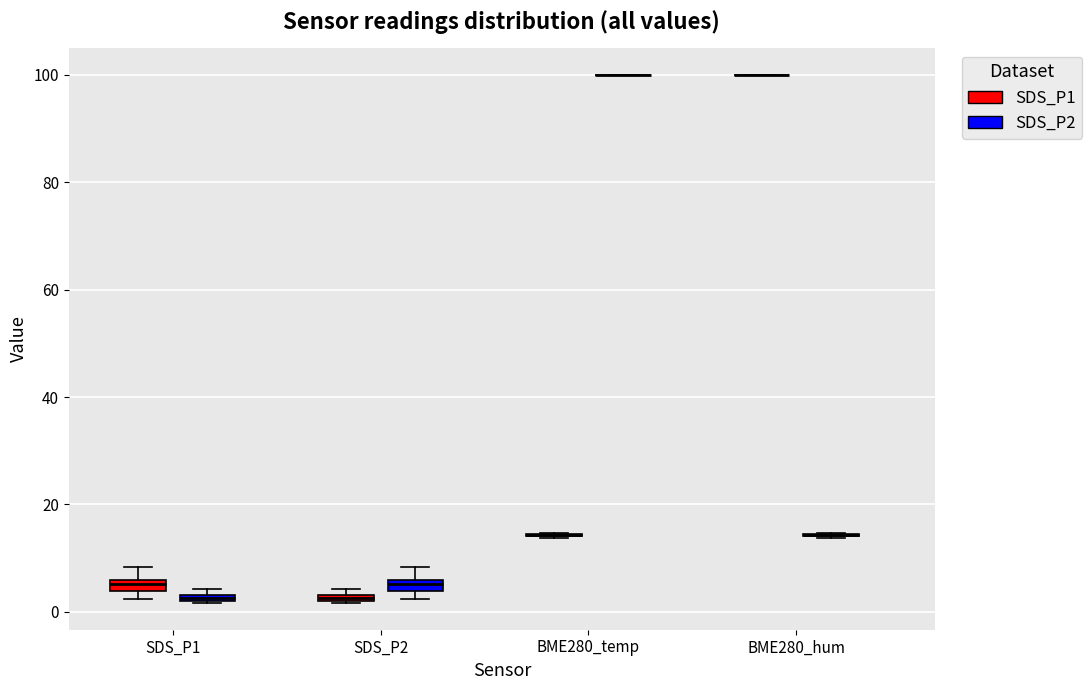

Where is the lower edge of the box for SDS_P2 (SDS_P2) on the y-axis? The values are not printed on the chart, so give them approximately, as read against the axis.

4